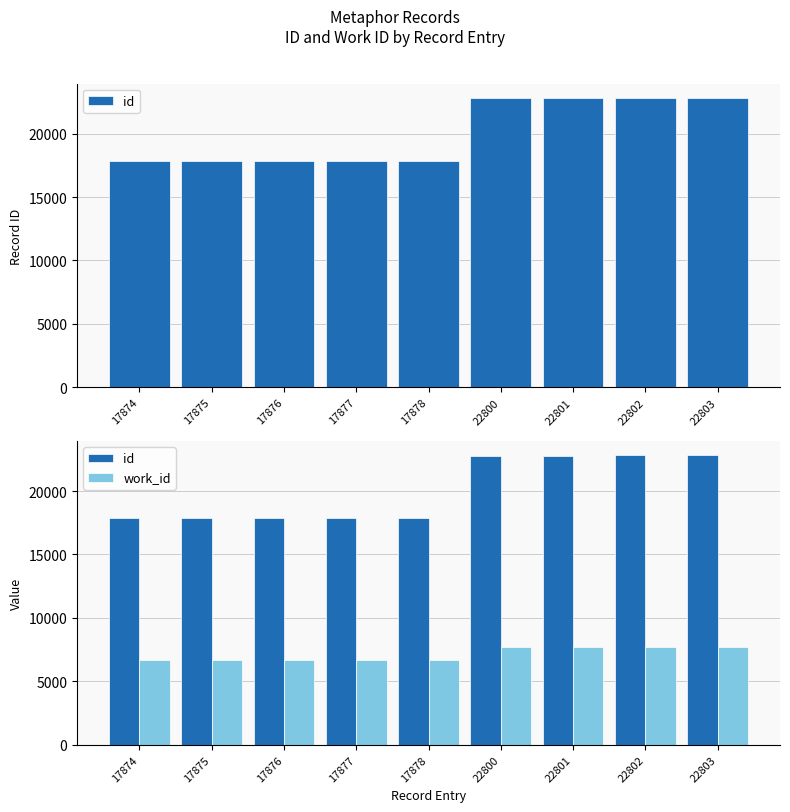

The work_id series shows 7682 at 22800. True or false?

True